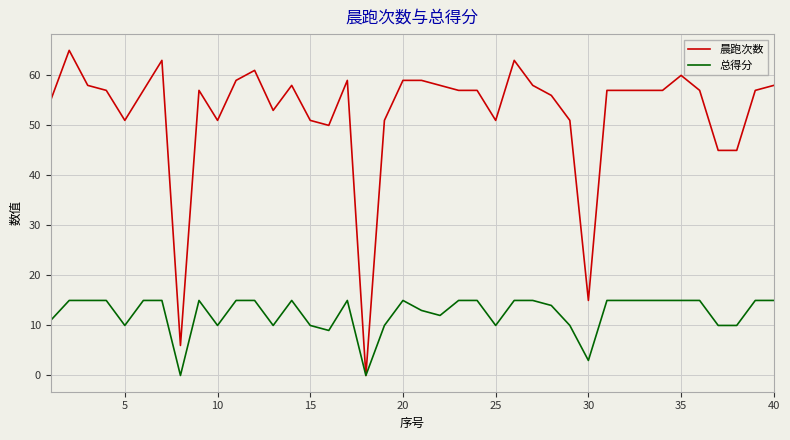

Which series has the widest spread of values?

晨跑次数